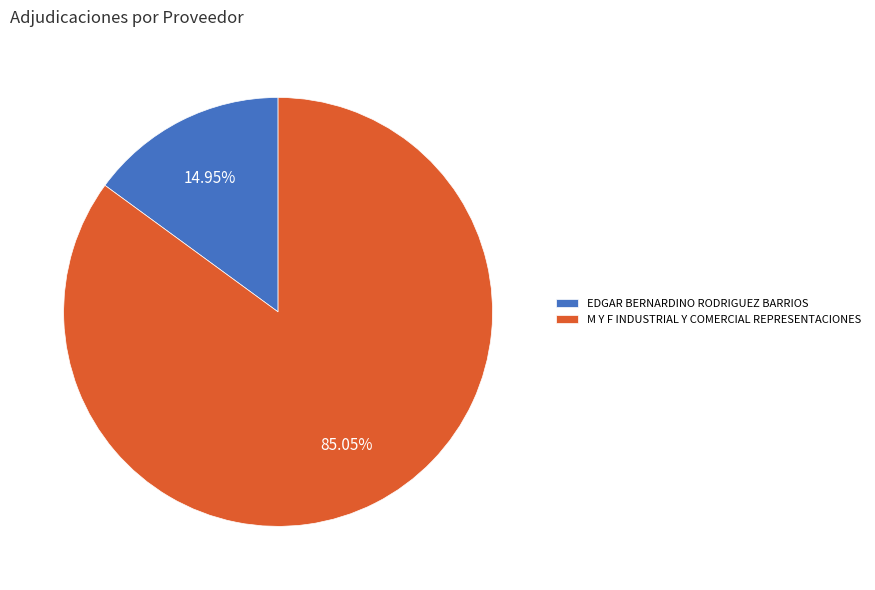

True or false: M Y F INDUSTRIAL Y COMERCIAL REPRESENTACIONES accounts for 85% of the total.

True